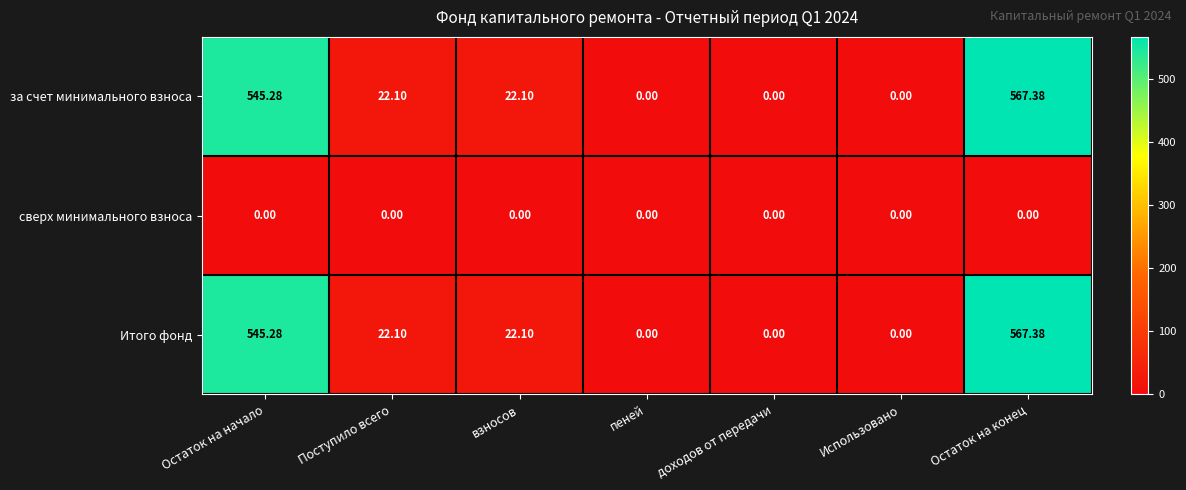

At which category is the sum across all series the highest?

Остаток на конец